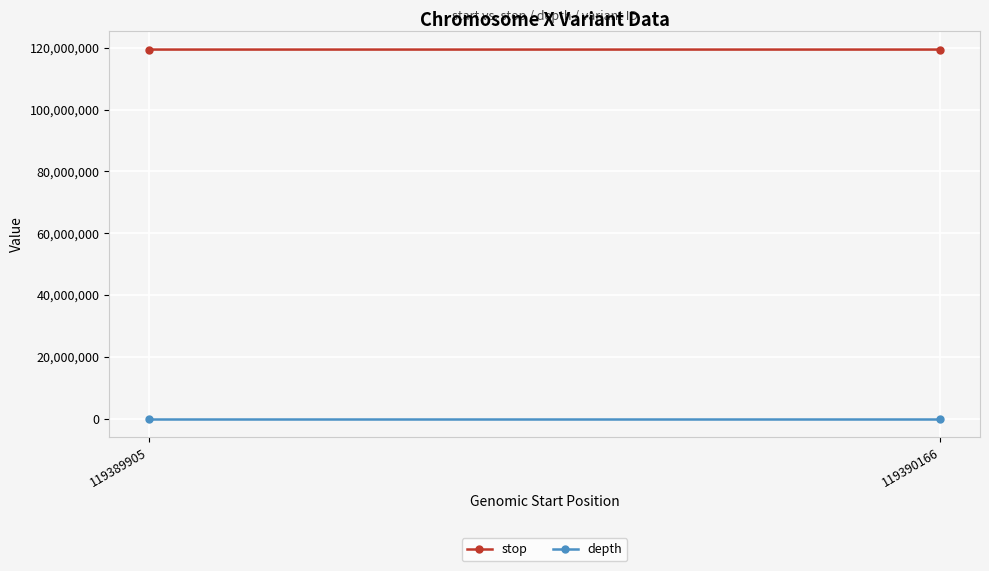

What is the greatest value displayed?

119390167